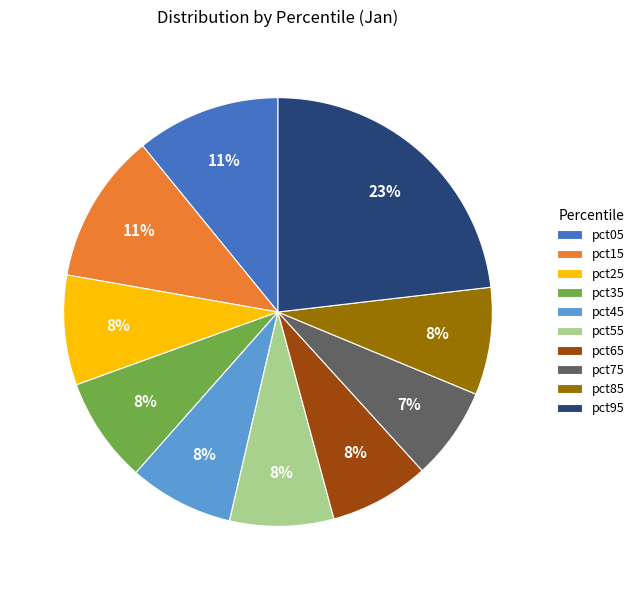

Which category has the smallest portion of the pie?

pct75